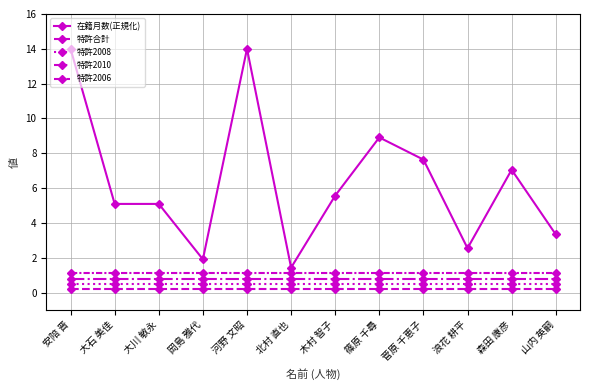

True or false: 特許2006 has more than 0 interior local peaks.

False